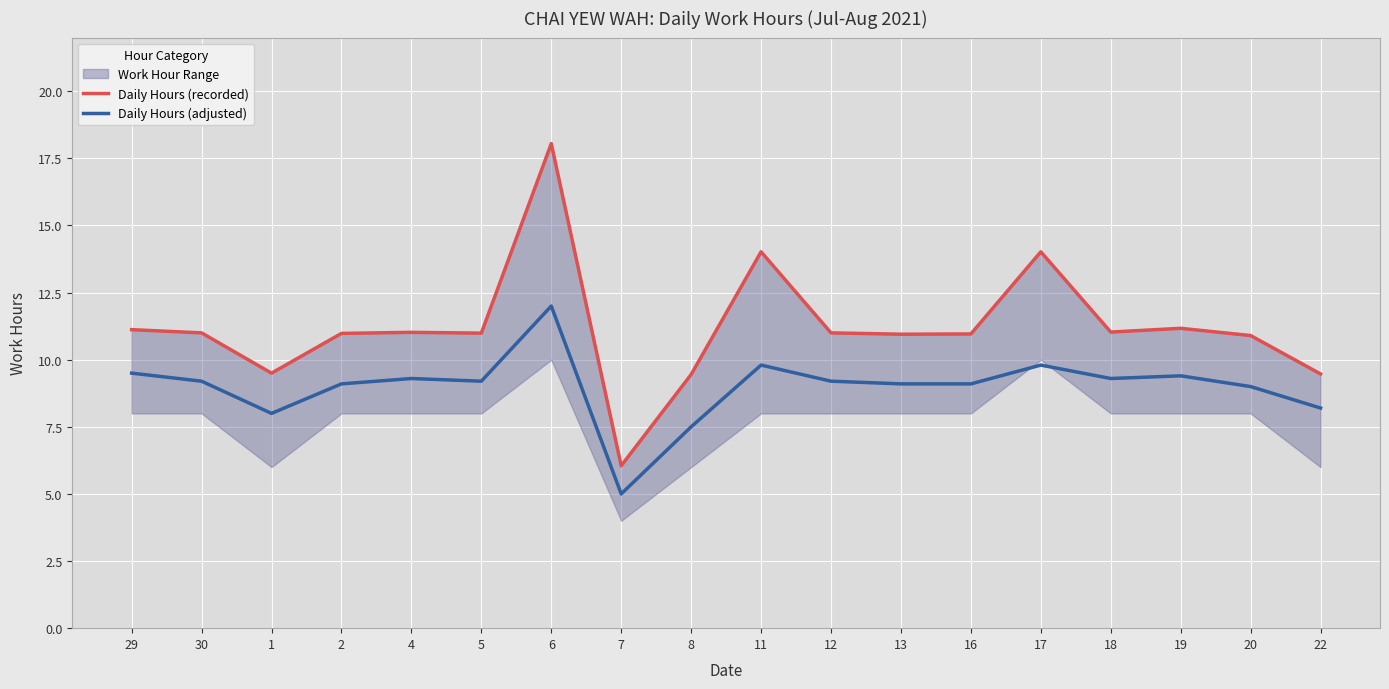

Which category has the lowest value across all series?

7